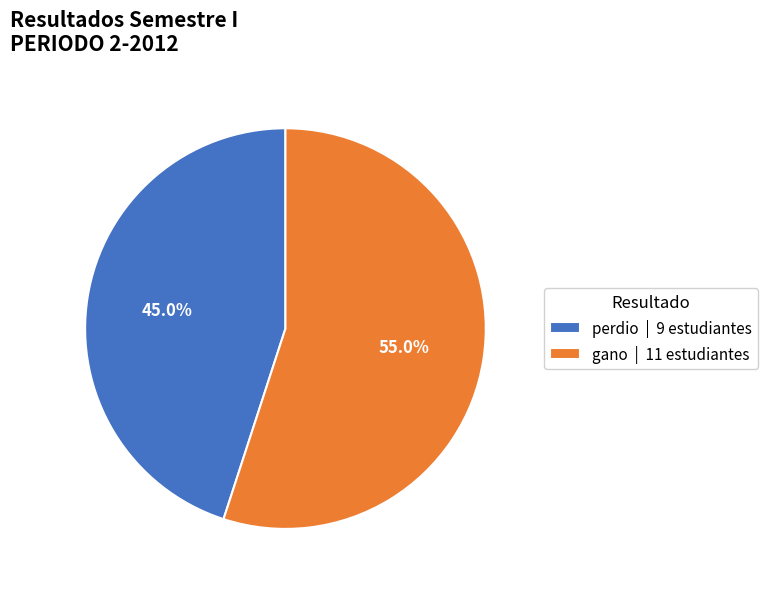

Rank the categories by value from highest to lowest.

gano | 11 estudiantes, perdio | 9 estudiantes